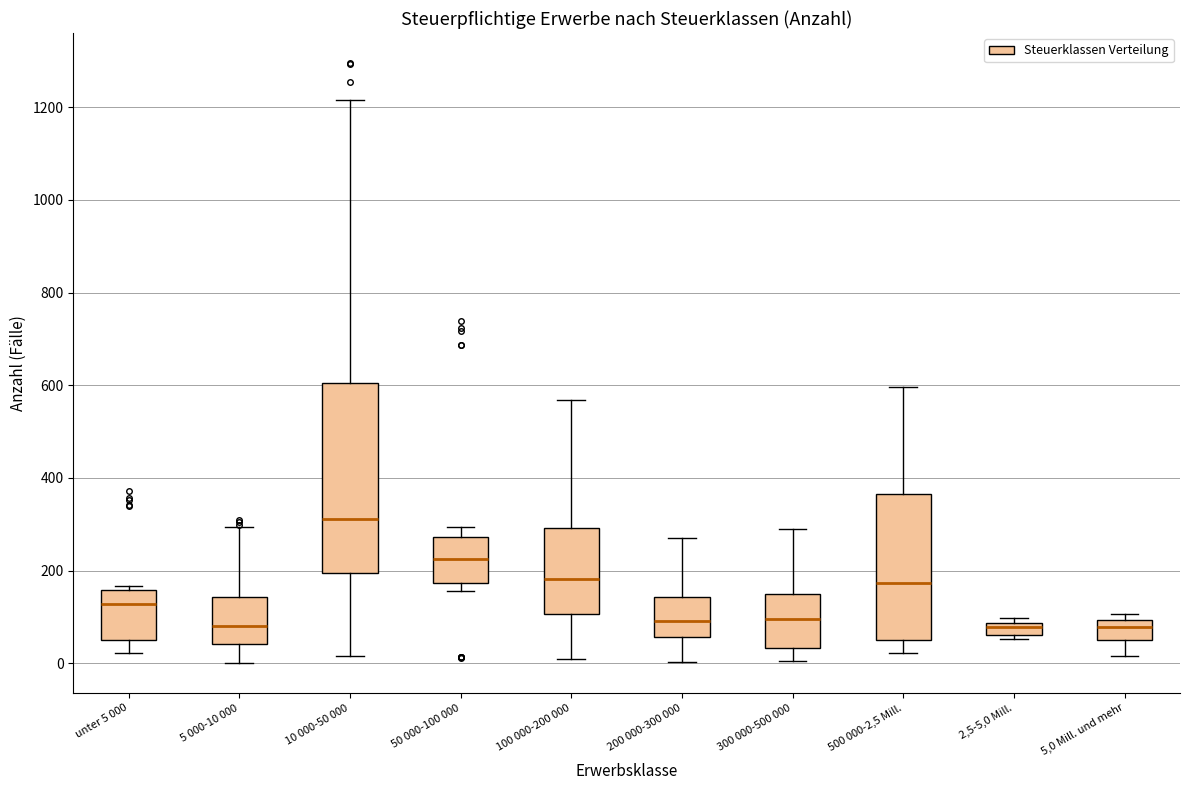

Comparing the boxes themselves (not the whiskers), which one is the tallest?

10 000-50 000